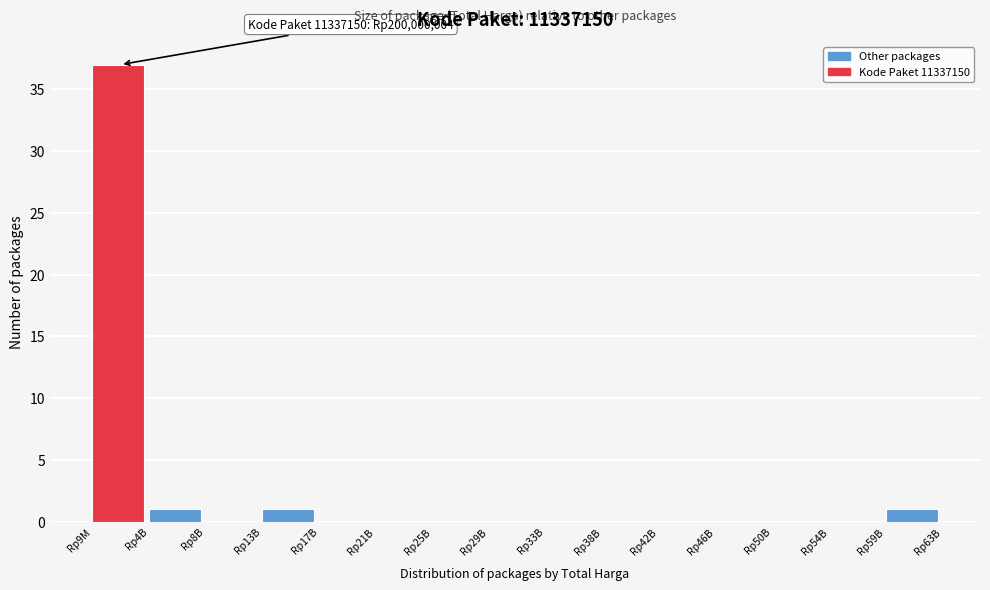

Reading right to left, extract all data points from this chart.

Rp59B=1	Rp54B=0	Rp50B=0	Rp46B=0	Rp42B=0	Rp38B=0	Rp33B=0	Rp29B=0	Rp25B=0	Rp21B=0	Rp17B=0	Rp13B=1	Rp8B=0	Rp4B=1	Rp9M=37